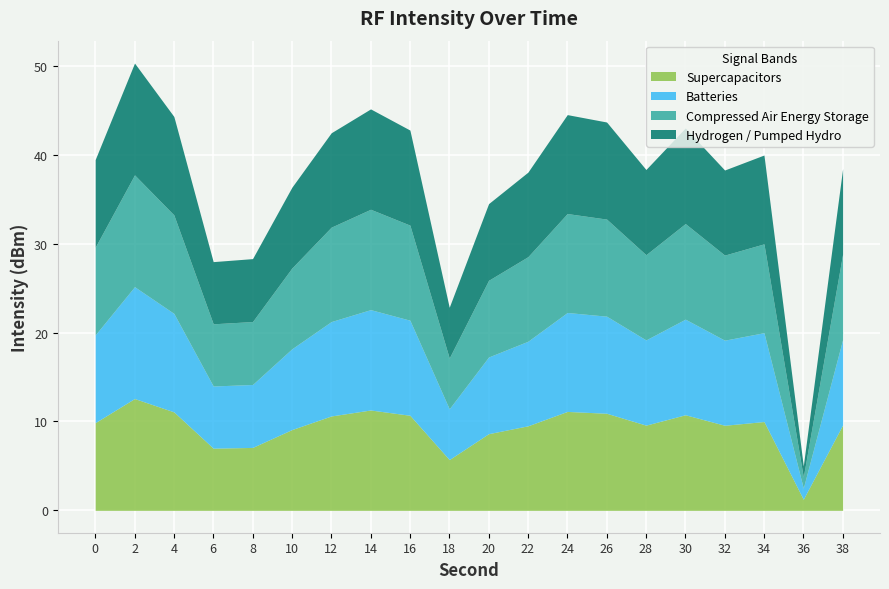

Rank the categories by value from lowest to highest.

36, 18, 6, 8, 20, 10, 22, 32, 28, 38, 0, 34, 12, 16, 30, 26, 4, 24, 14, 2